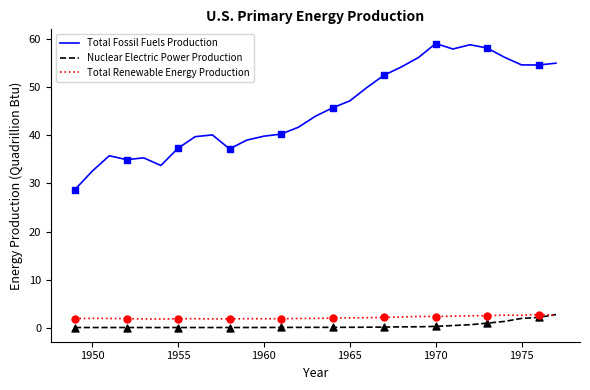

What are all the series names shown in the legend?

Total Fossil Fuels Production, Nuclear Electric Power Production, Total Renewable Energy Production